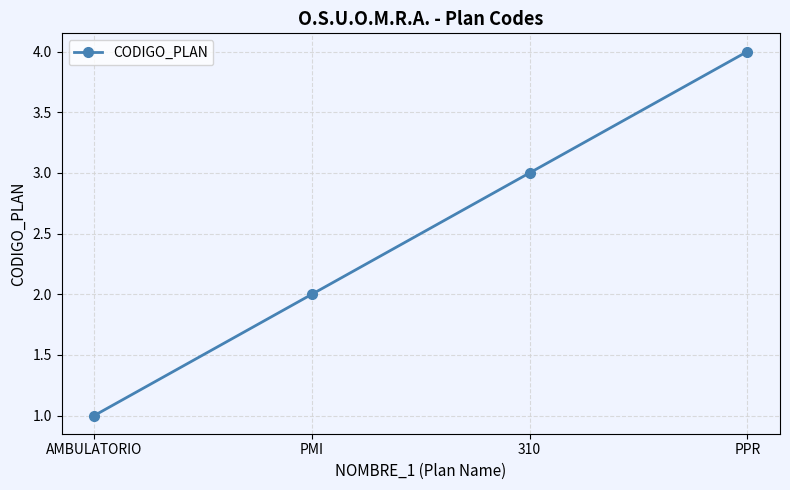

Count the number of categories in the chart.

4